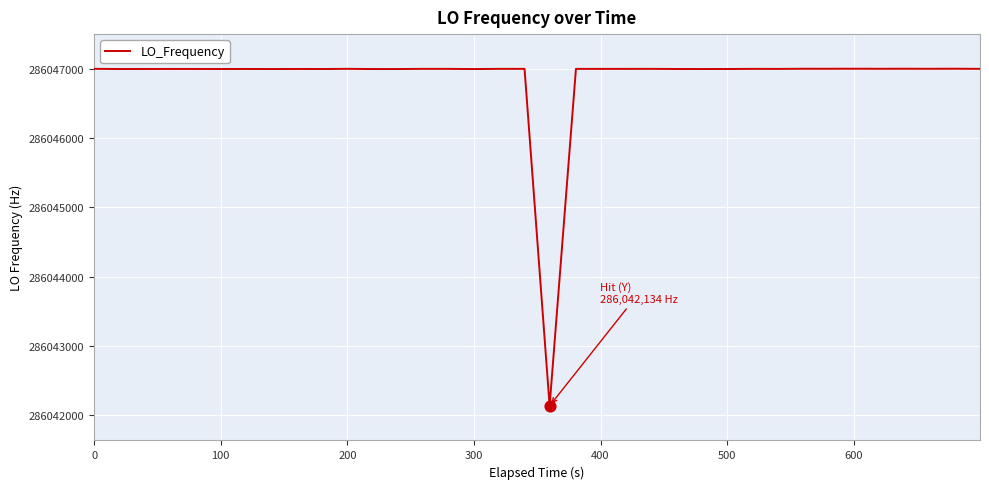

What is the difference between the maximum and minimum values?

4868.5